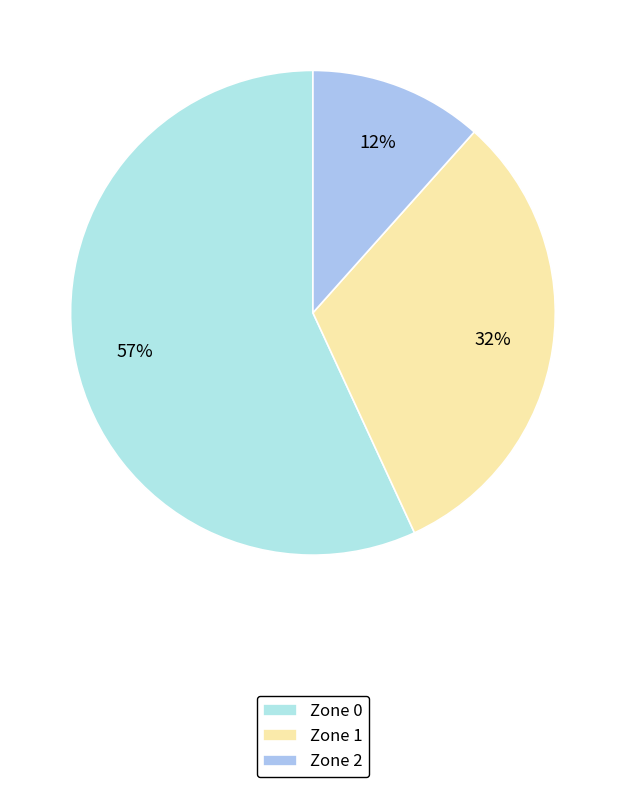

What percentage is NOT represented by Zone 0?

43.1%